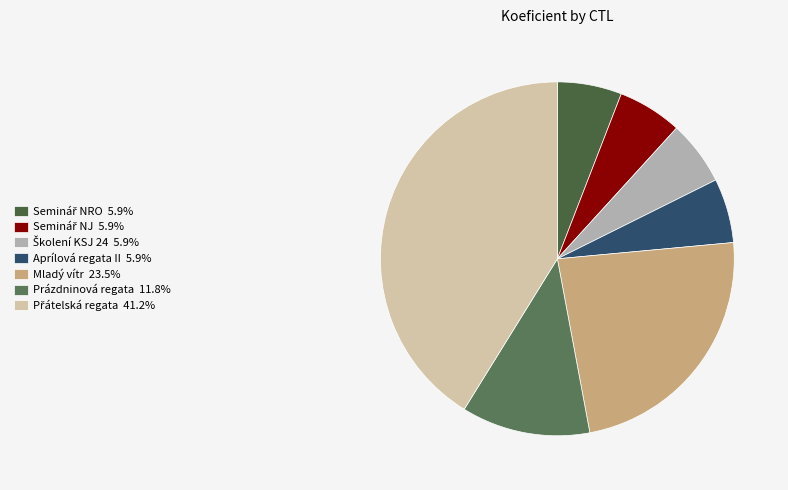

How many slices are in this pie chart?

7